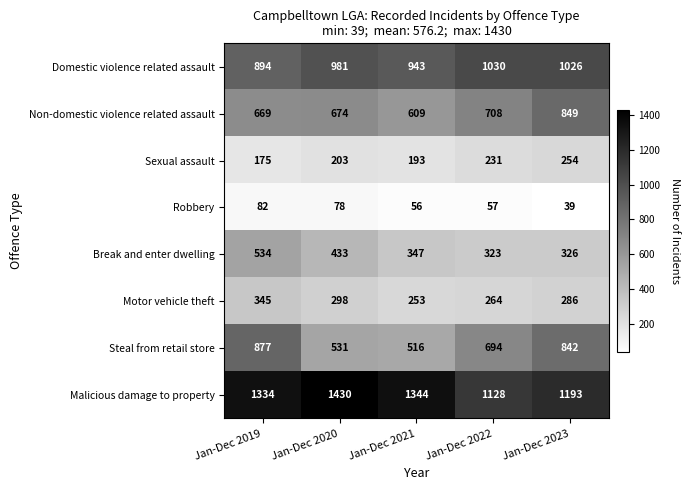

The Motor vehicle theft series shows 155 at Jan-Dec 2020. True or false?

False